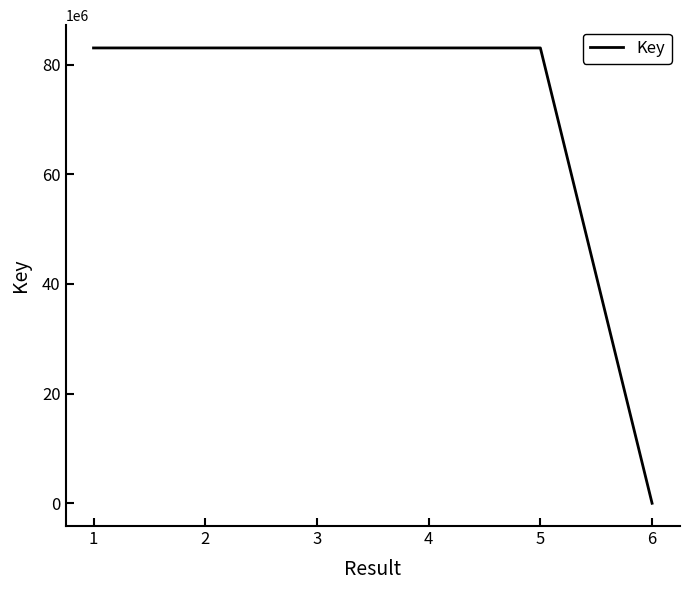

What is the maximum value shown in the chart?

83045290